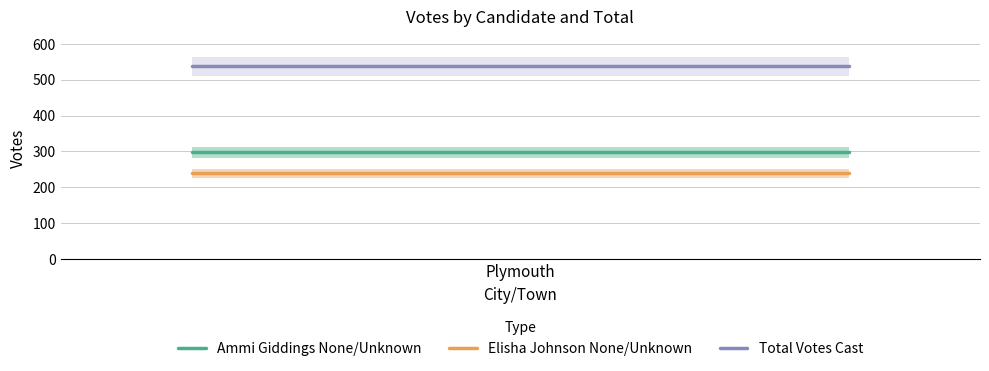

Rank the categories by Ammi Giddings None/Unknown value from lowest to highest.

Plymouth, 1